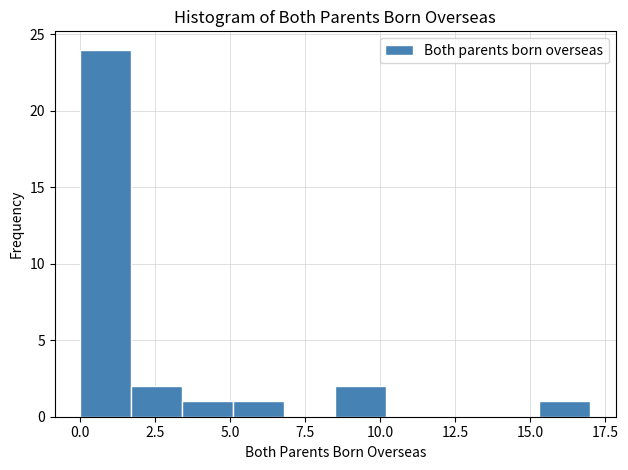

Around what value on the x-axis is the tallest bar? Give the approximate position of its centre, as read against the axis.

1.0